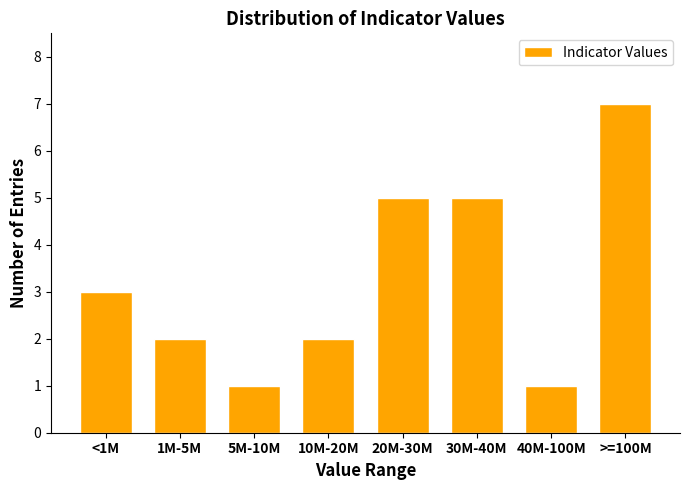

Reading right to left, transcribe all the data shown in this chart.

7	1	5	5	2	1	2	3